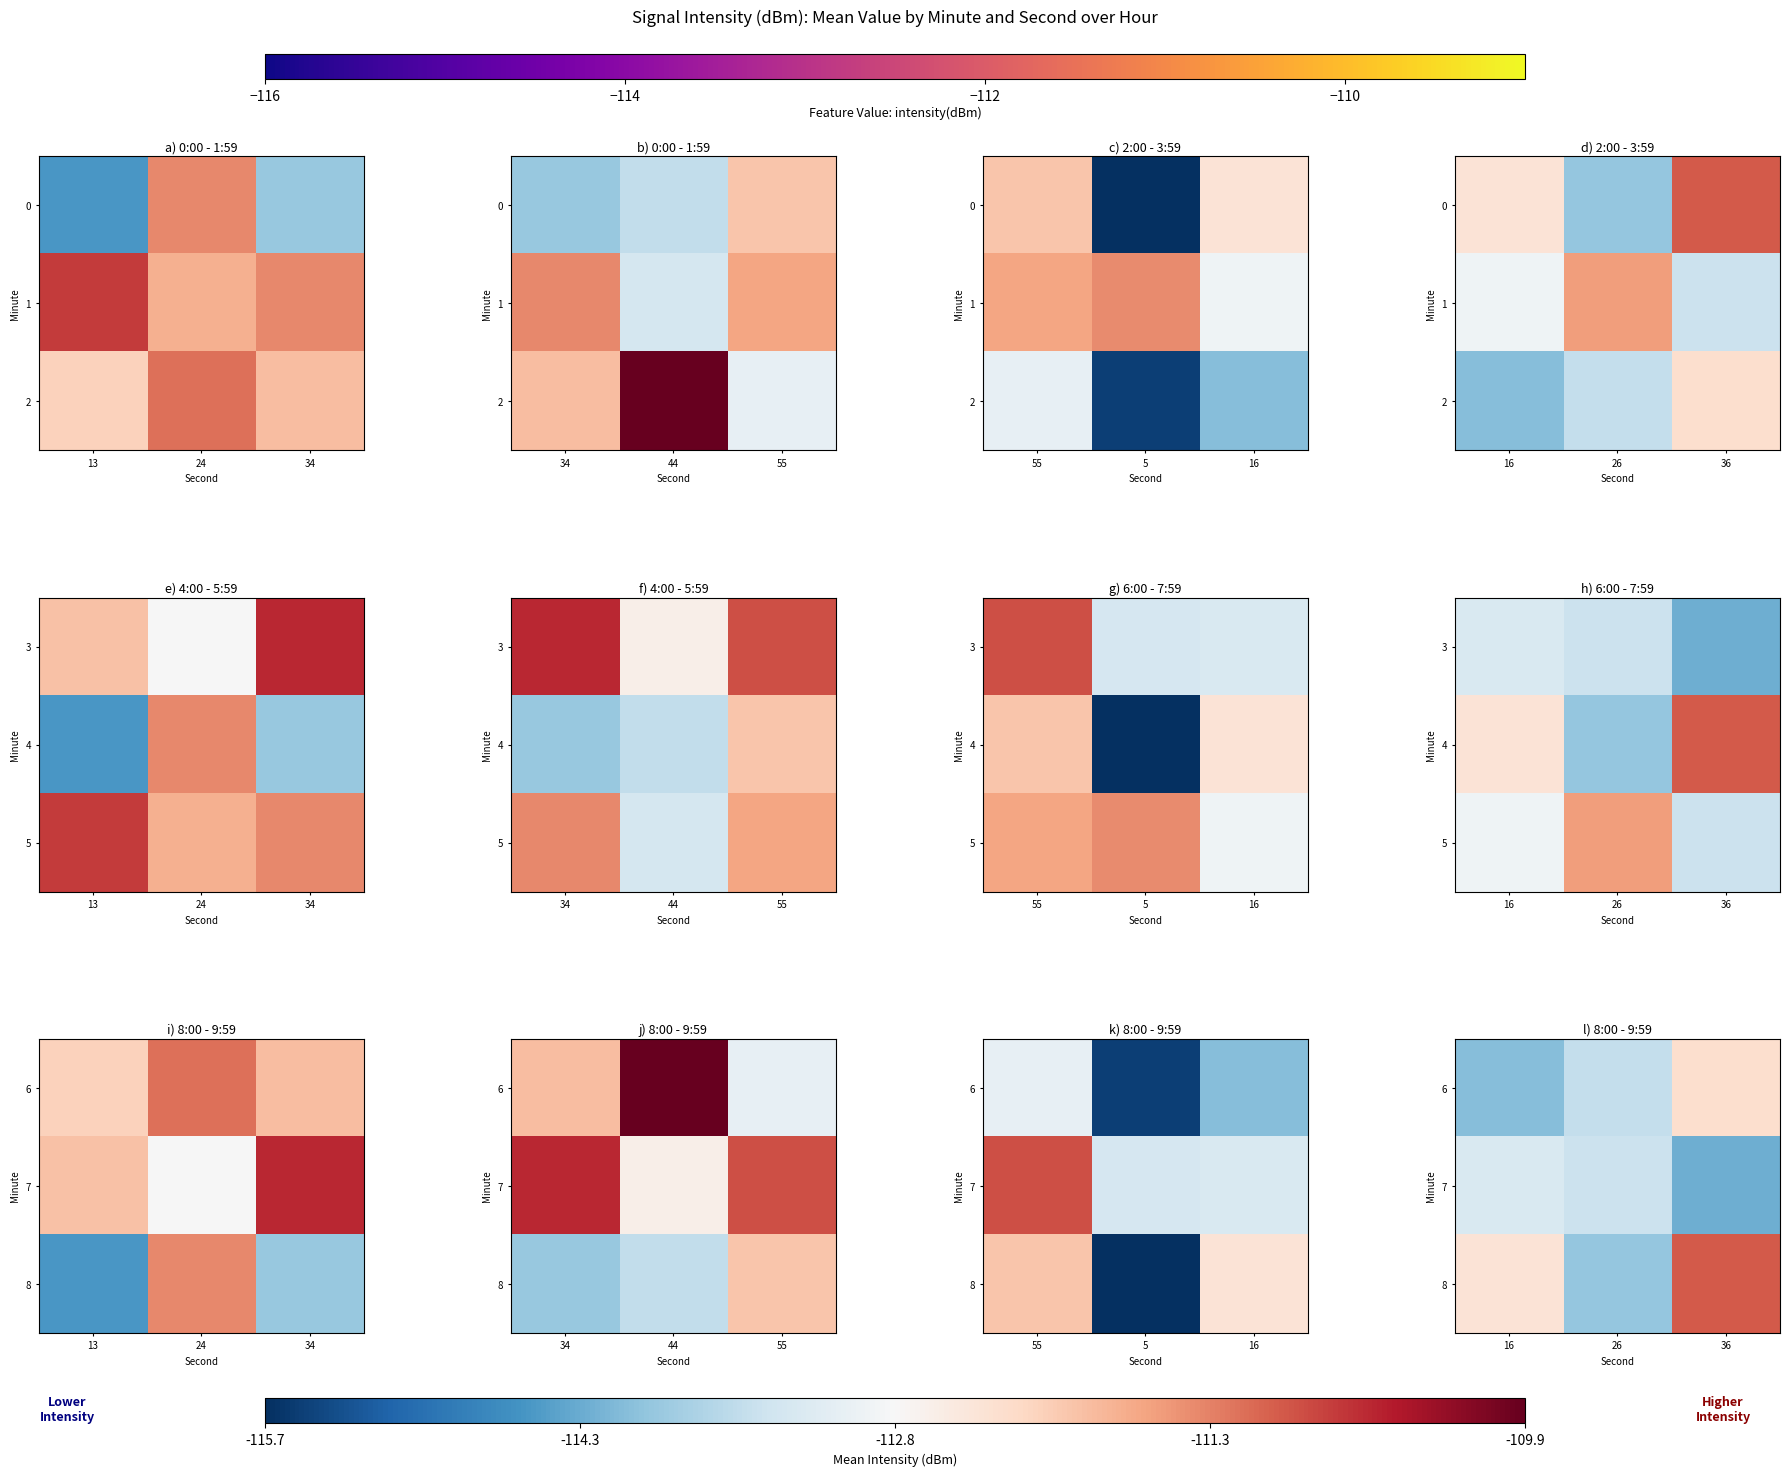

True or false: 6 has a value of -68.7 at 26.

False